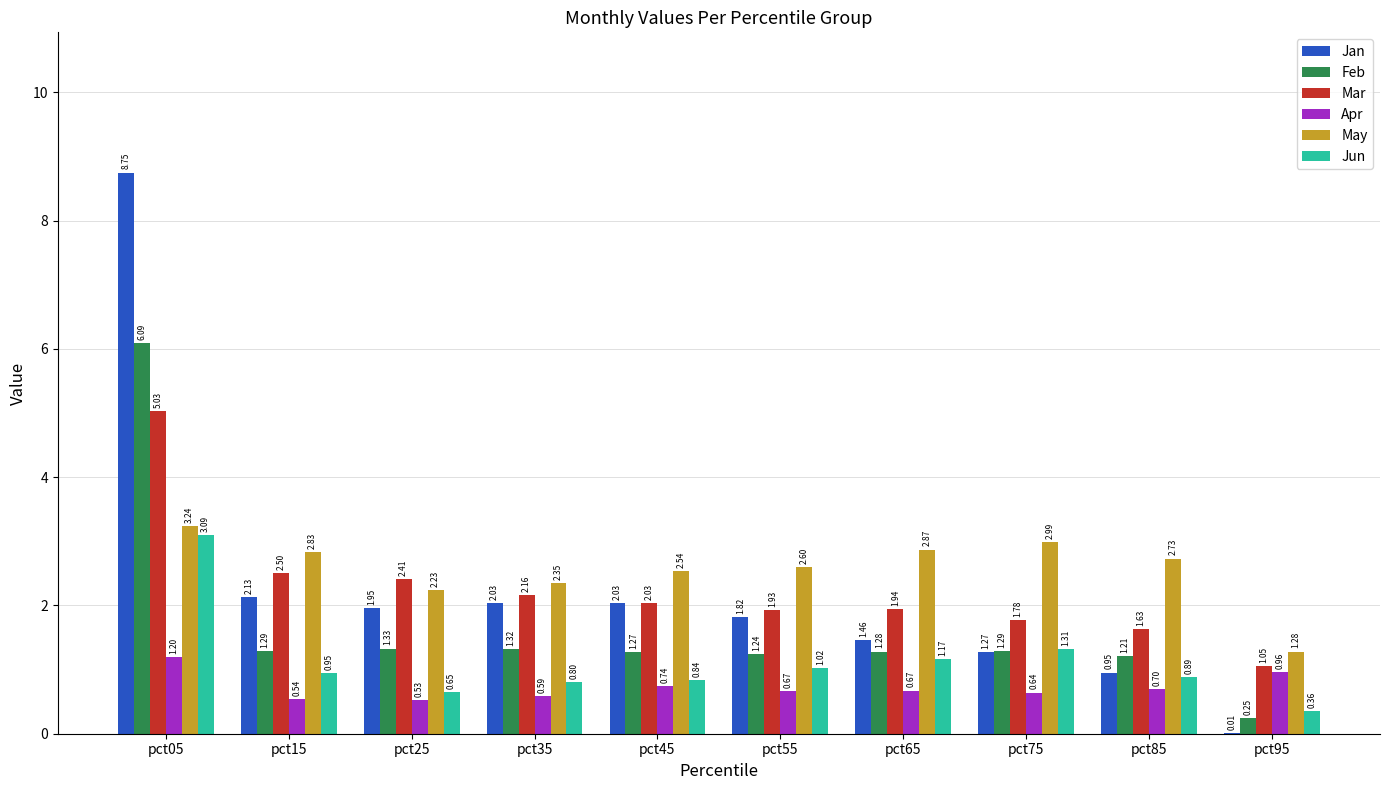

At which label does Feb reach its peak?

pct05